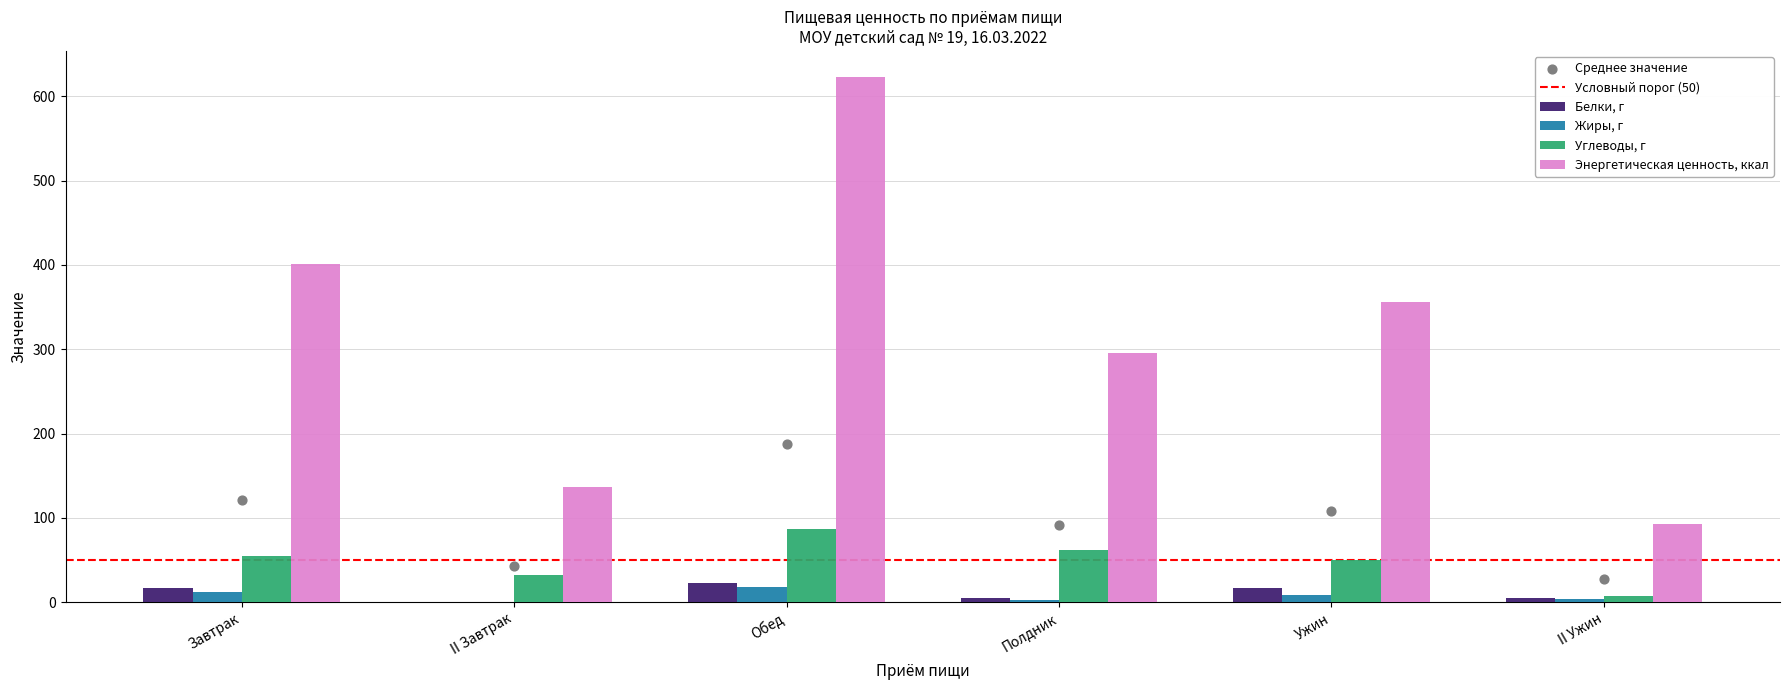

What are all the series names shown in the legend?

Белки, г, Жиры, г, Углеводы, г, Энергетическая ценность, ккал